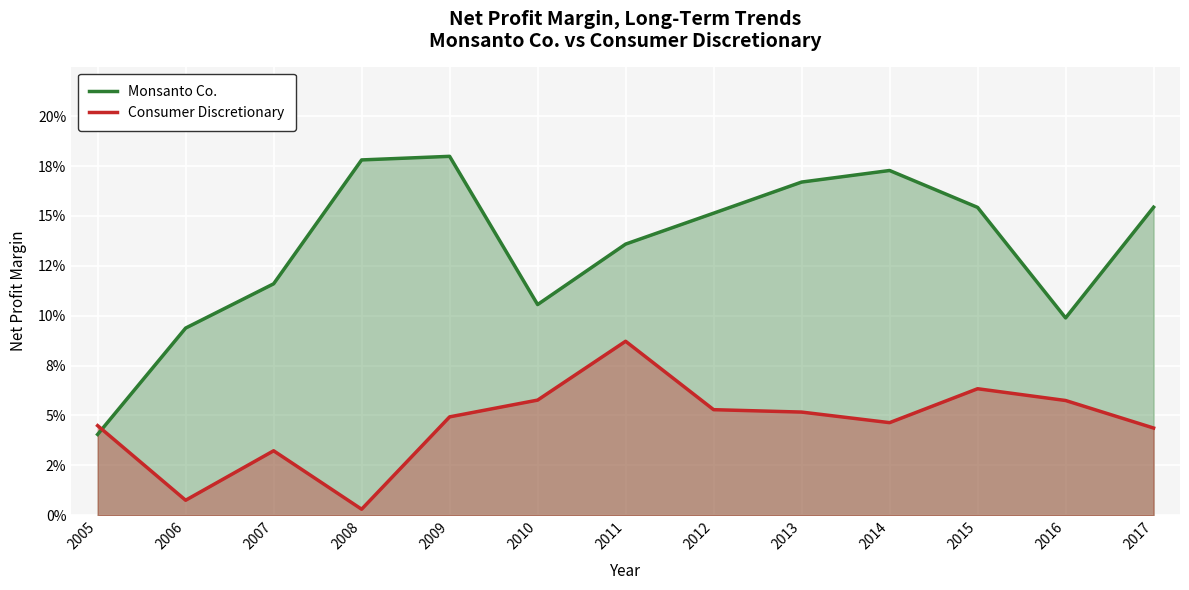

Reading left to right, list all the values displayed in this chart.

Monsanto Co.: 2005=0.0	2006=0.1	2007=0.1	2008=0.2	2009=0.2	2010=0.1	2011=0.1	2012=0.2	2013=0.2	2014=0.2	2015=0.2	2016=0.1	2017=0.2
Consumer Discretionary: 2005=0.0	2006=0.0	2007=0.0	2008=0.0	2009=0.0	2010=0.1	2011=0.1	2012=0.1	2013=0.1	2014=0.0	2015=0.1	2016=0.1	2017=0.0